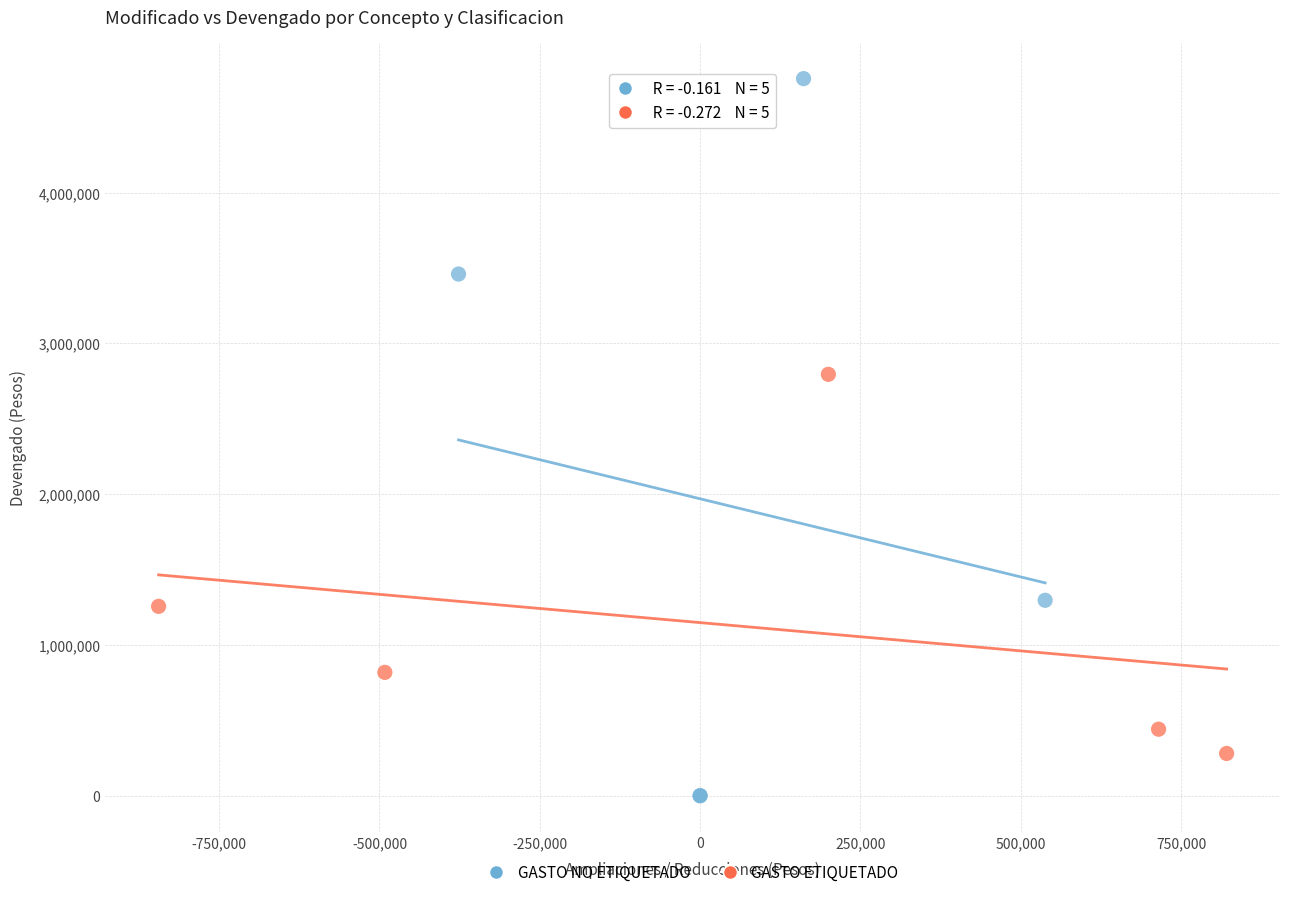

Which series reaches the maximum Y coordinate?

GASTO NO ETIQUETADO